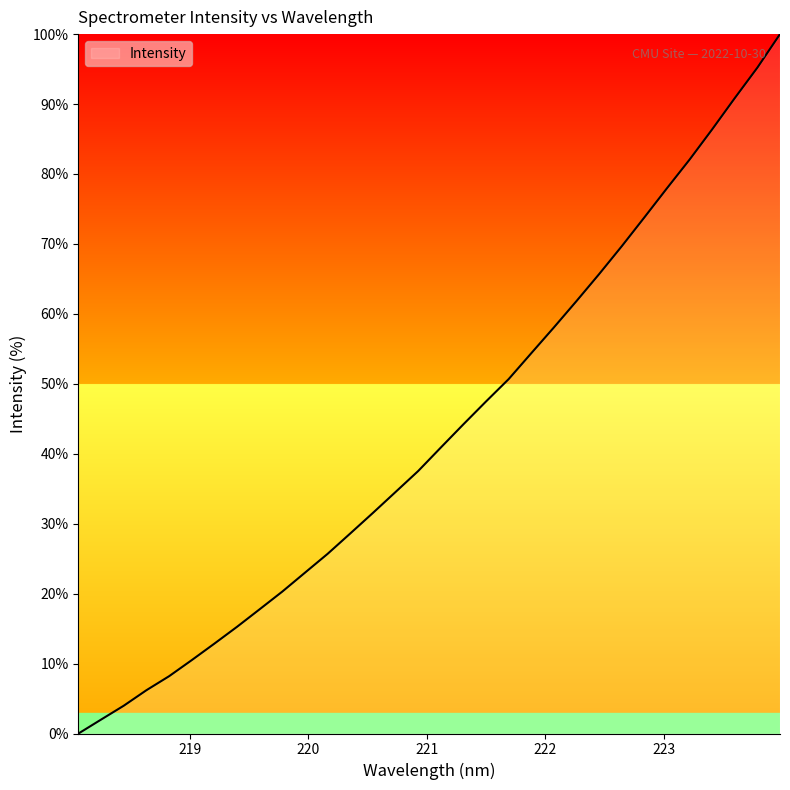

What is the label of the 31st point from the left?

223.7895